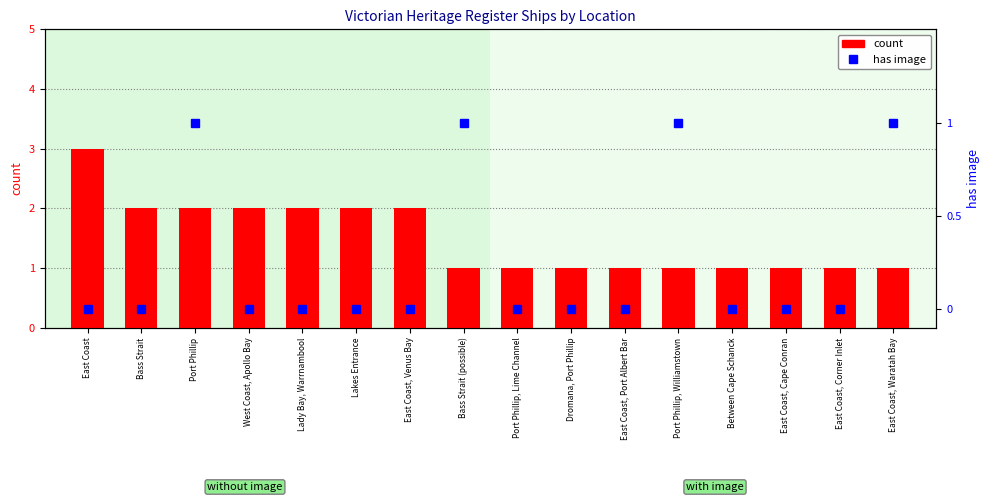

How many data points in has image are above 0?

4